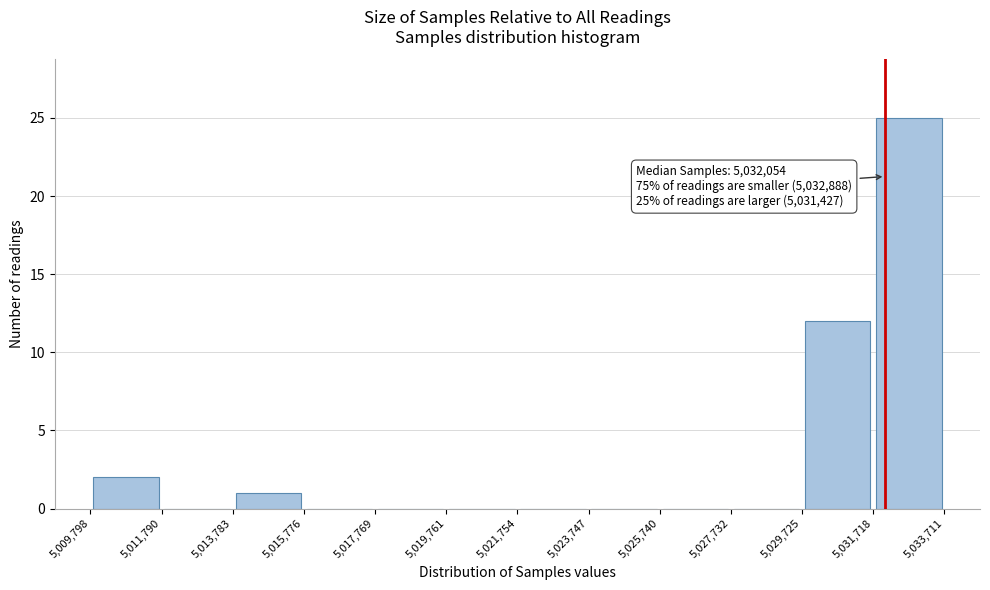

Over which range of the x-axis is the bar tallest?

5,031,718 to 5,033,711